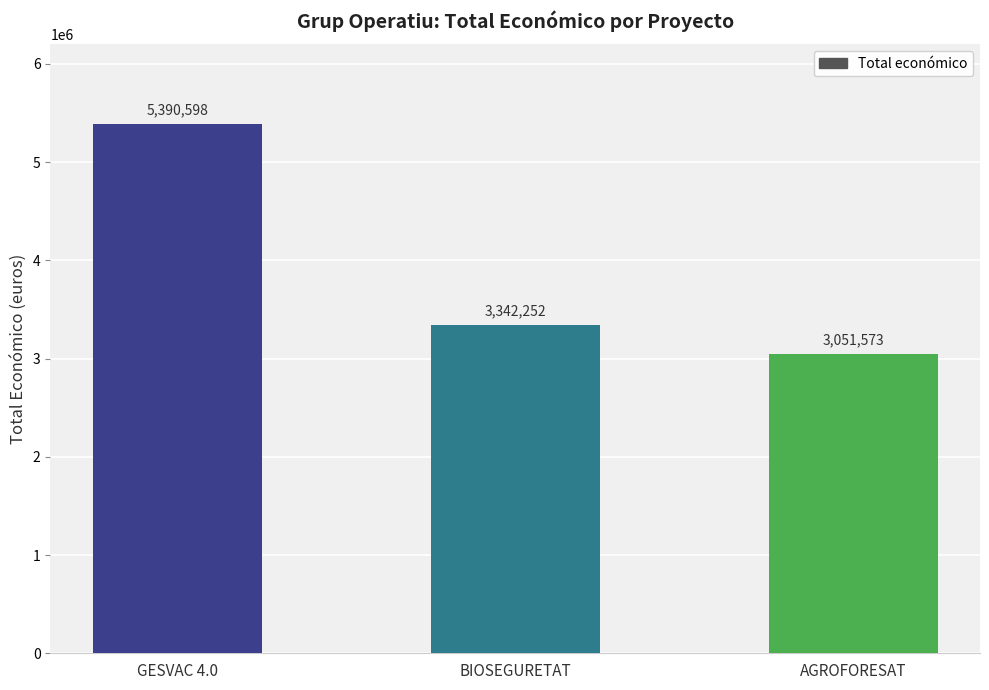

Reading left to right, extract all data points from this chart.

5390598	3342252	3051573